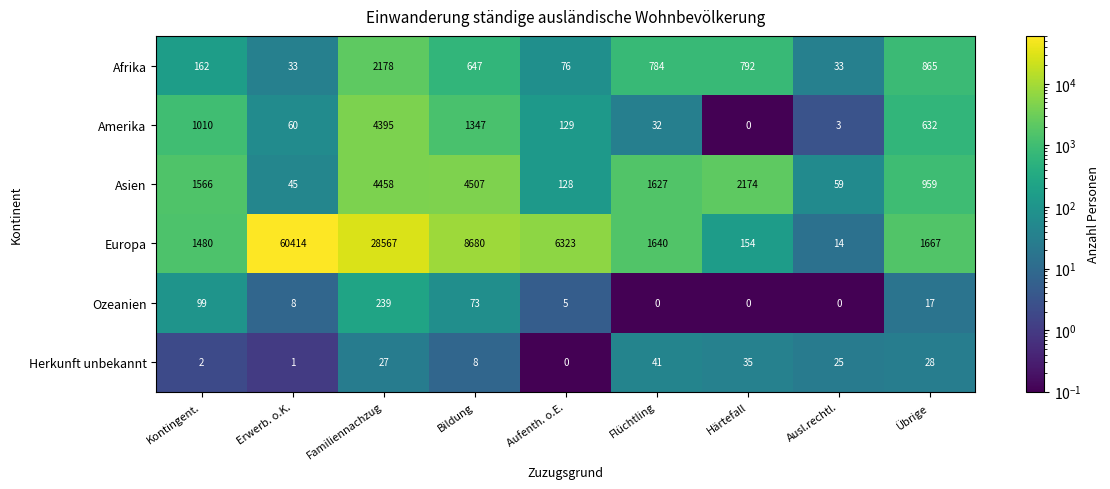

At which label is Europa closest to 30214?

Familiennachzug